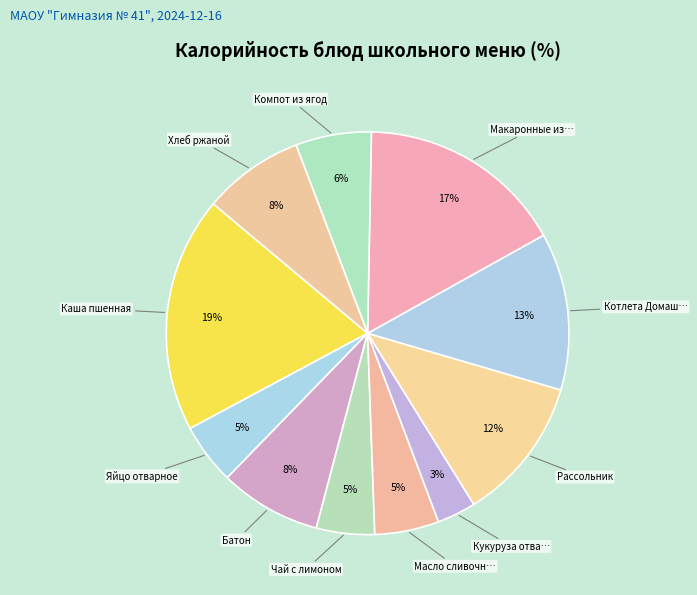

What is the largest slice in the pie chart?

Каша пшенная